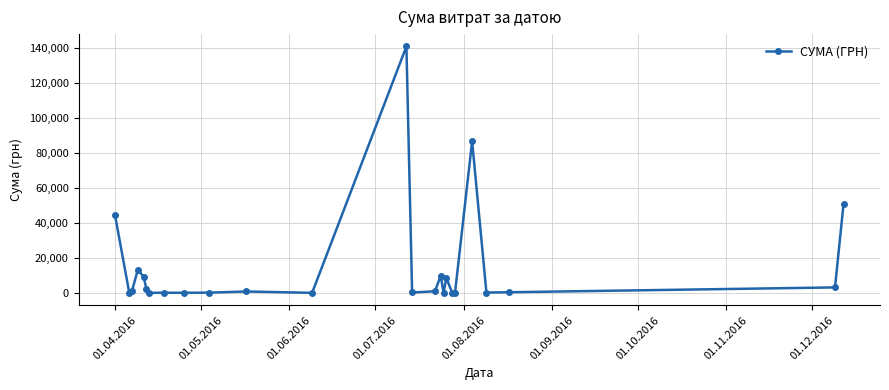

What is the difference between the second highest and second lowest values?

86415.4